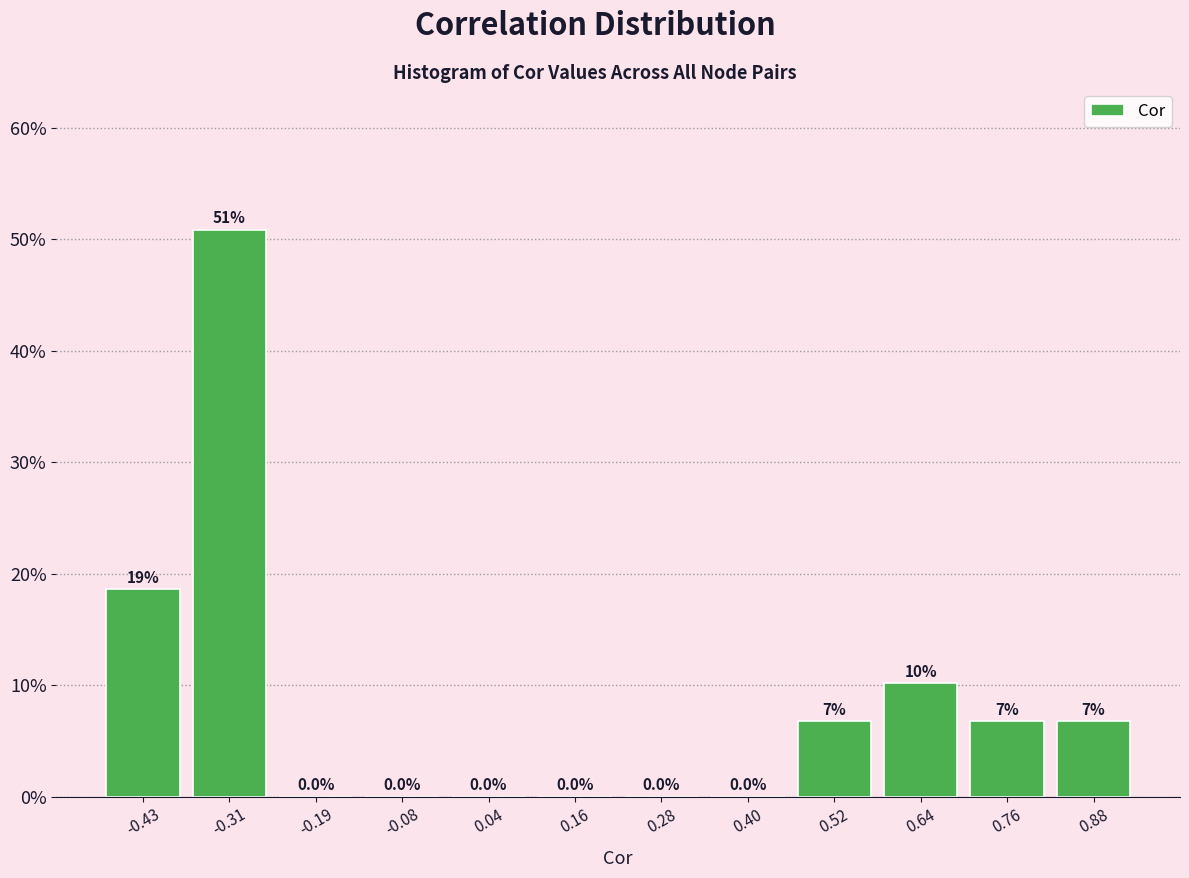

Over which range of the x-axis is the bar tallest?

-0.38 to -0.26